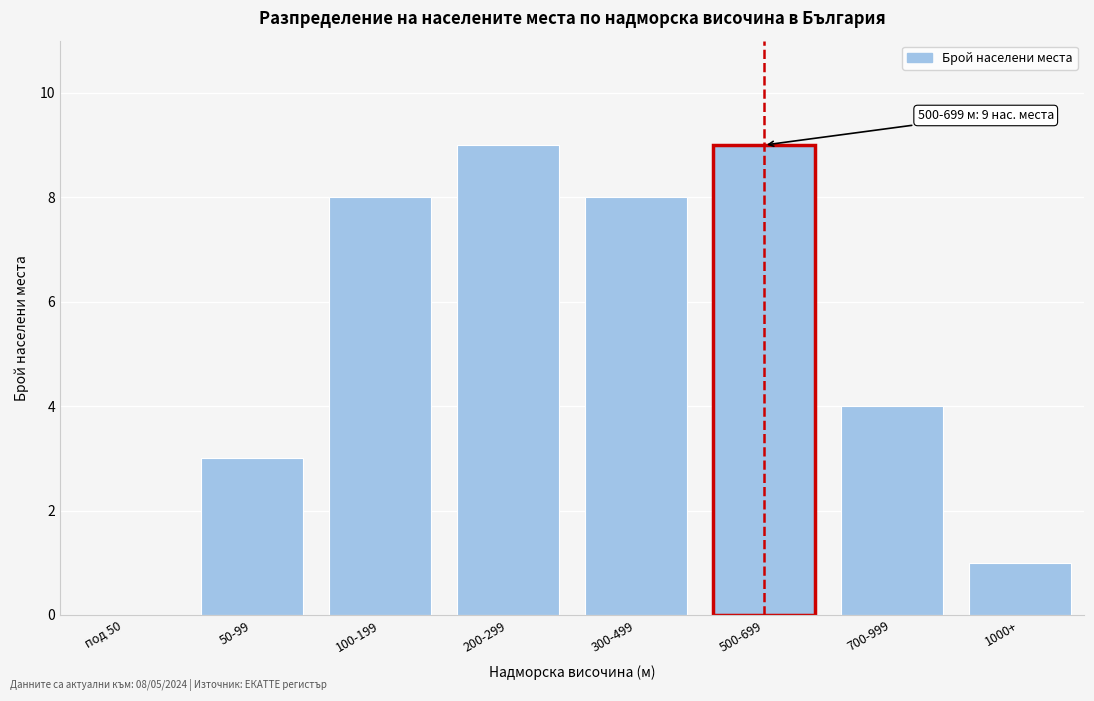

Reading left to right, transcribe all the data shown in this chart.

под 50=0	50-99=3	100-199=8	200-299=9	300-499=8	500-699=9	700-999=4	1000+=1